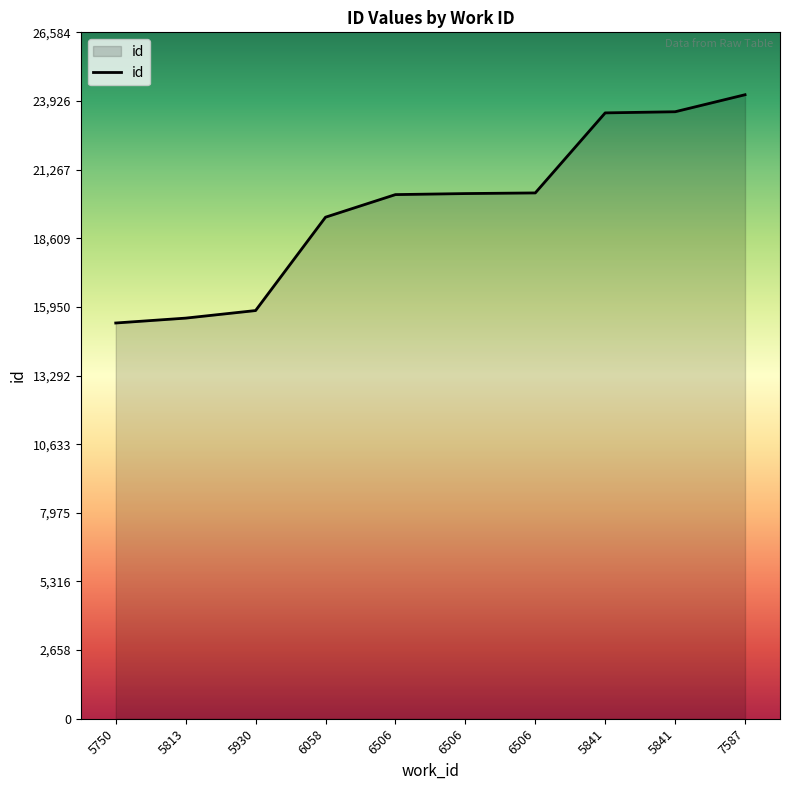

What is the sum of all values?

198224